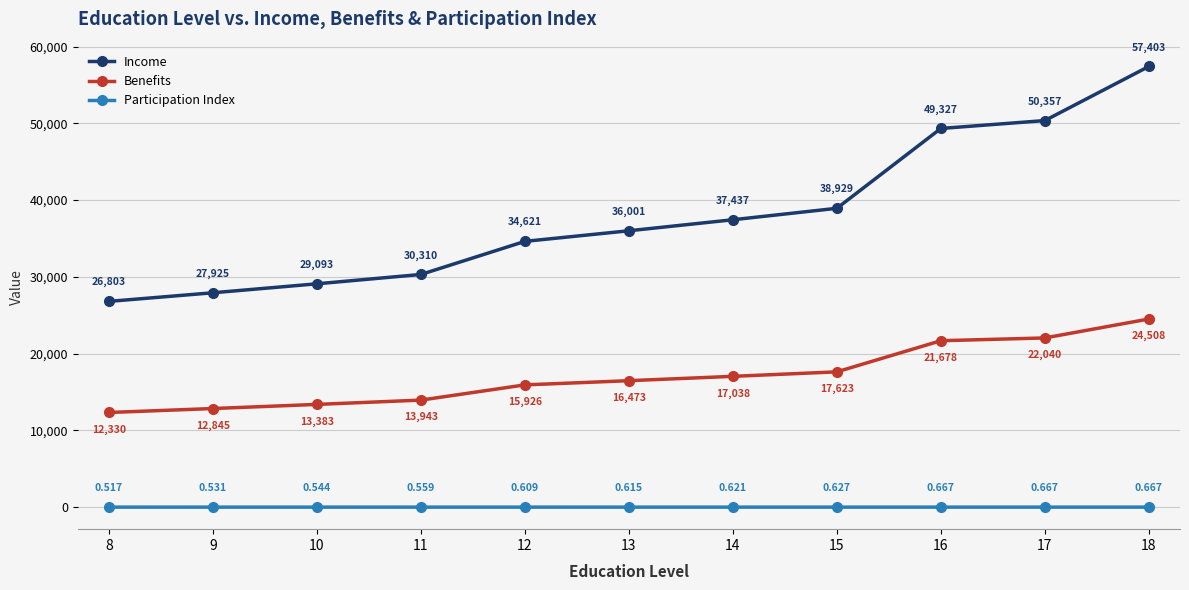

At which label is Benefits closest to 18418?

15